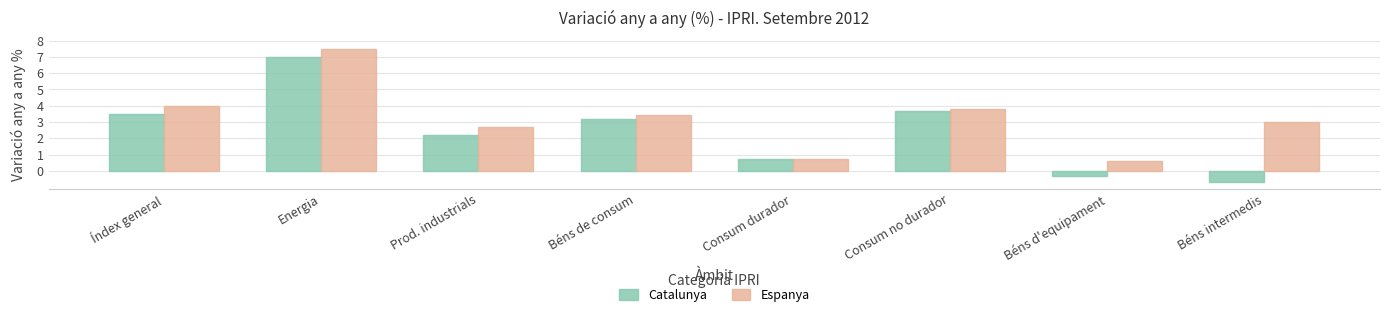

What is the label of the 8th bar from the right?

Índex general